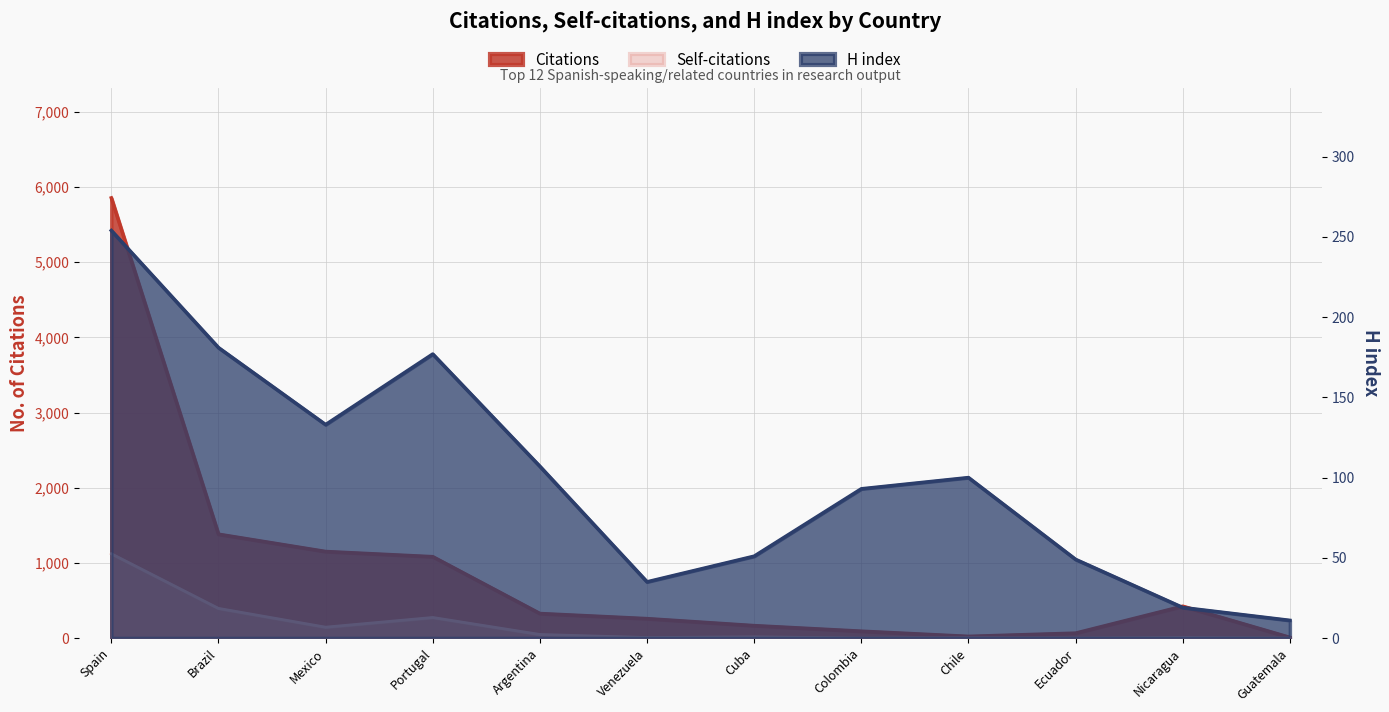

Reading right to left, list all the values displayed in this chart.

Citations: 8	423	65	22	91	165	258	326	1082	1151	1381	5855
Self-citations: 0	6	0	3	0	15	6	47	273	144	394	1121
H index: 11	19	49	100	93	51	35	107	177	133	181	254